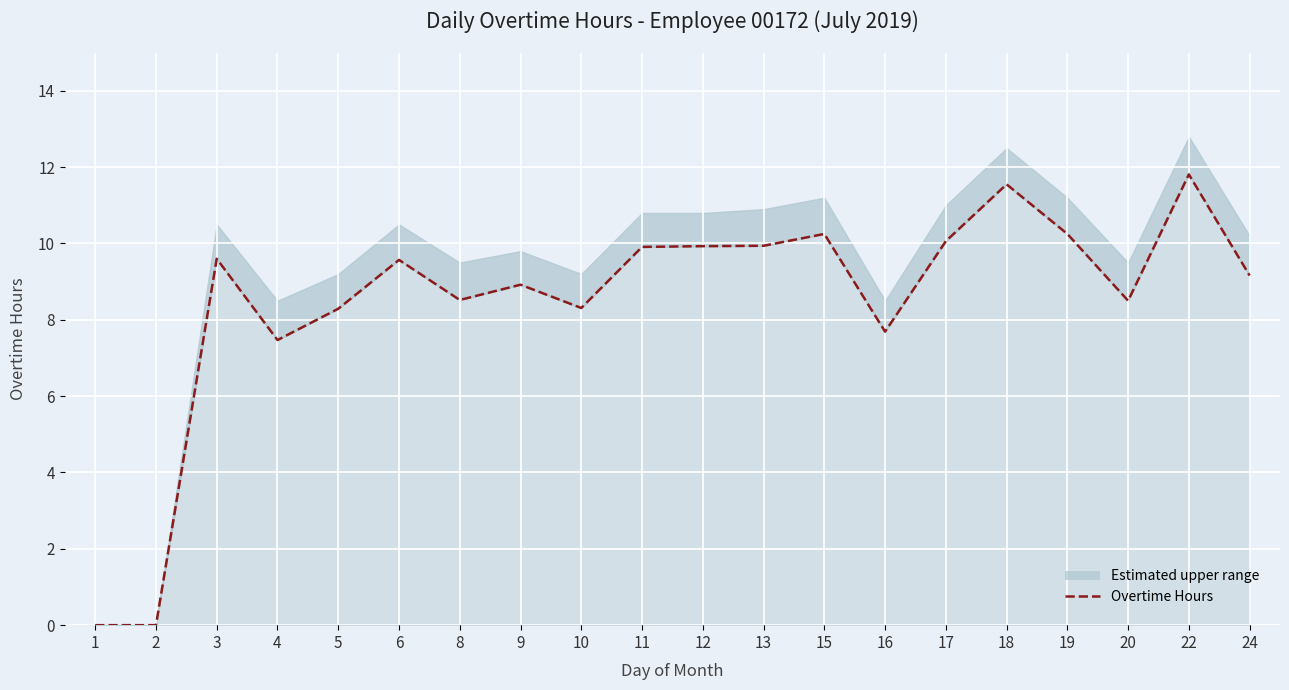

At which category does the chart reach its minimum across all series?

1